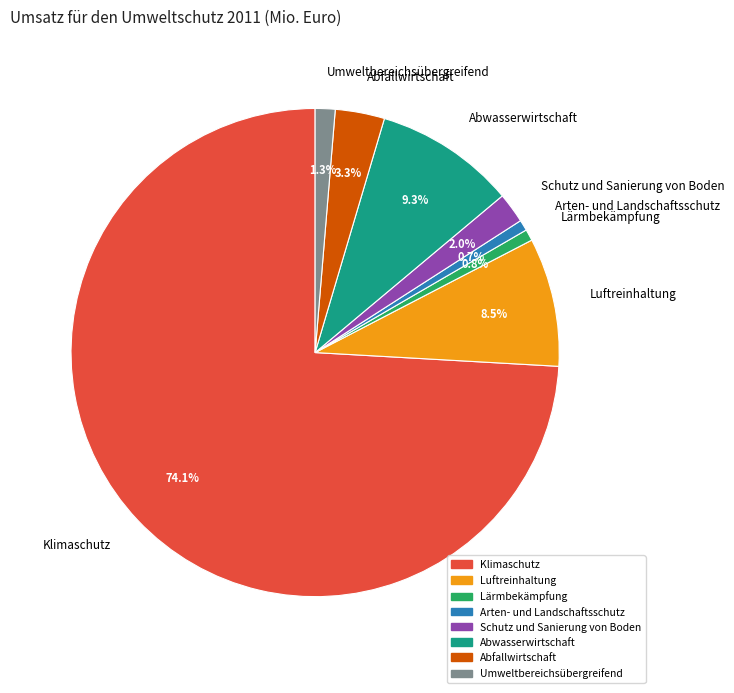

The Lärmbekämpfung slice represents 11% of the pie. True or false?

False